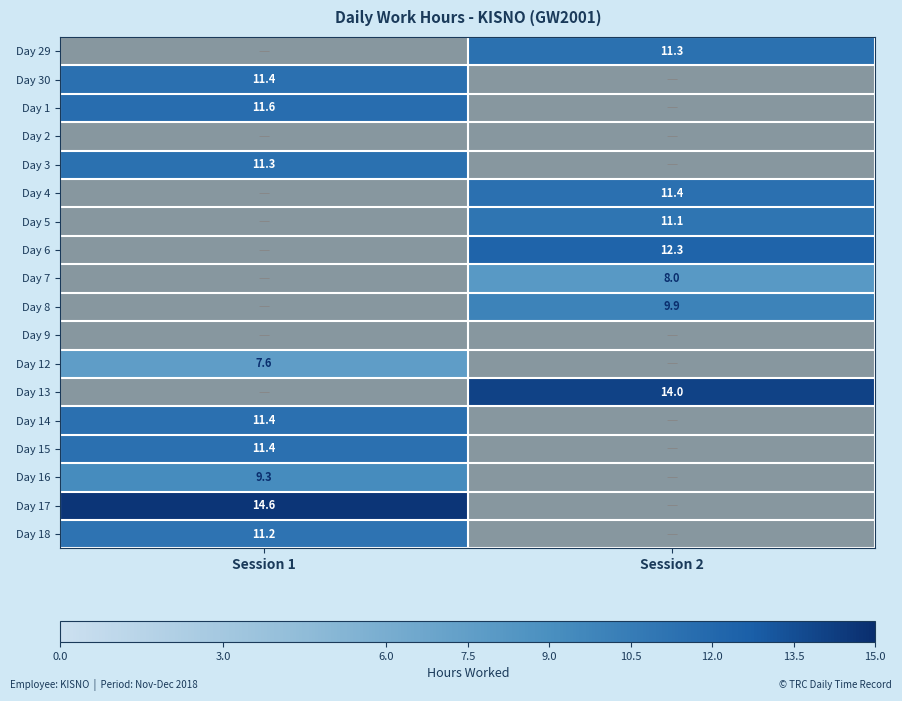

Rank the categories by Day 13 value from highest to lowest.

Session 2, Session 1